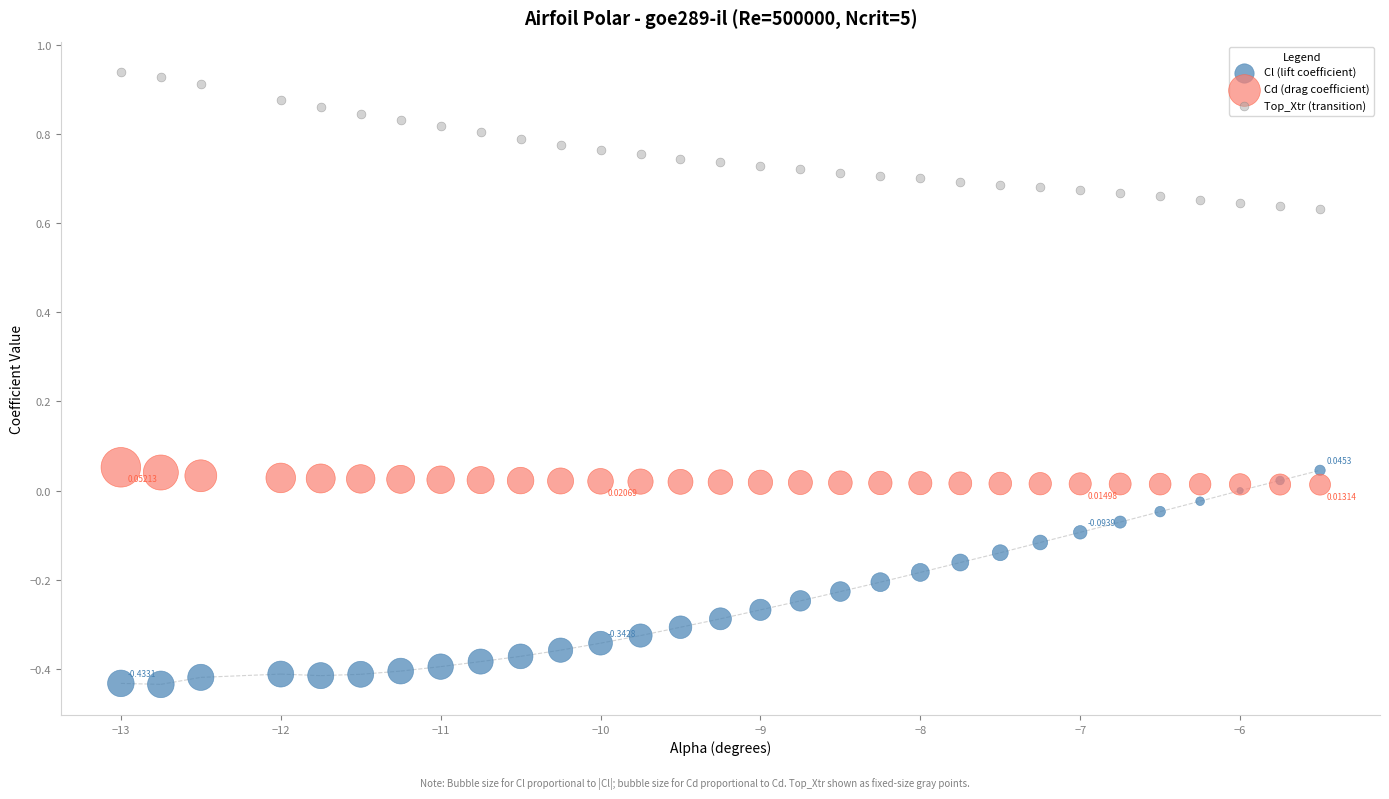

Which series reaches the minimum Y coordinate?

Cl (lift coefficient)